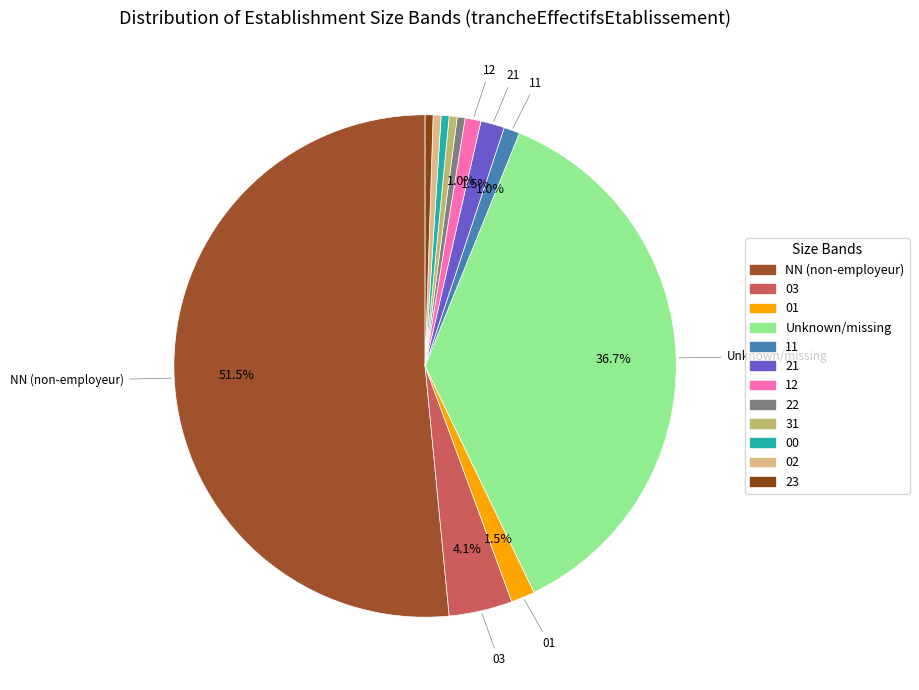

Count the number of slices in the pie.

12